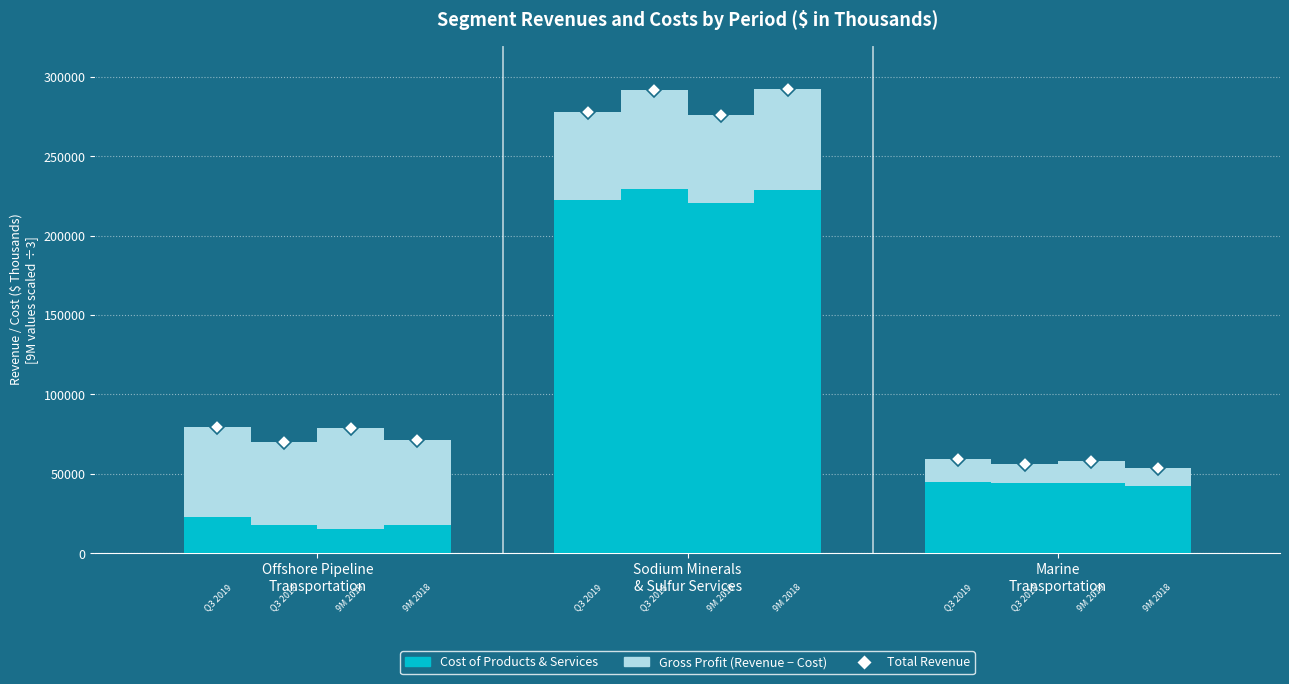

Is the value of Q3 2018 Revenue at Sodium Minerals
& Sulfur Services greater than the value of 9M 2018 Revenue at Offshore Pipeline
Transportation?

Yes